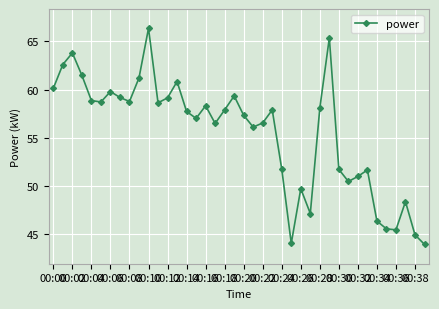

What is the value of the 19th point from the left?

57.9